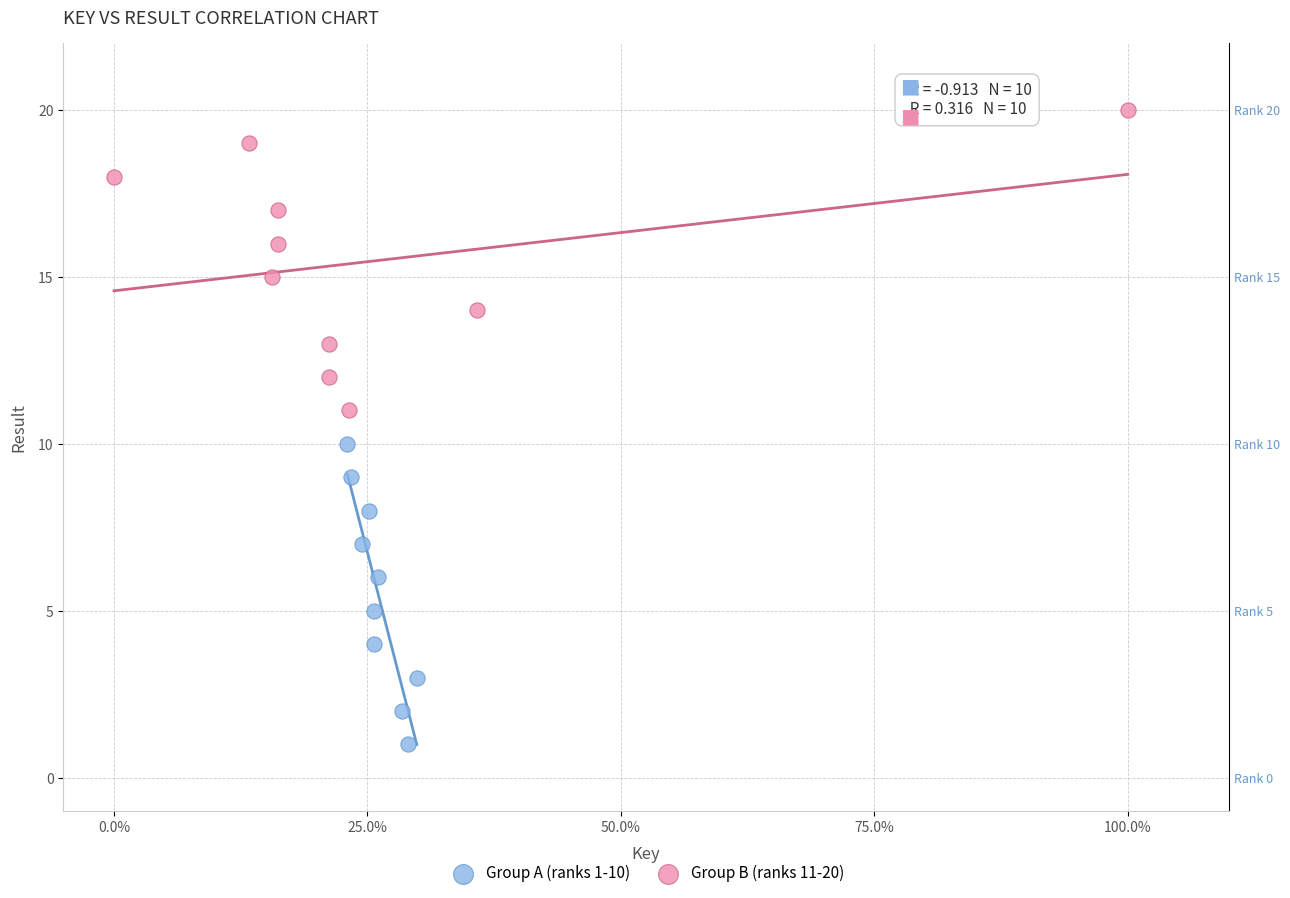

Which series contains the highest Y value?

Group B (ranks 11-20)